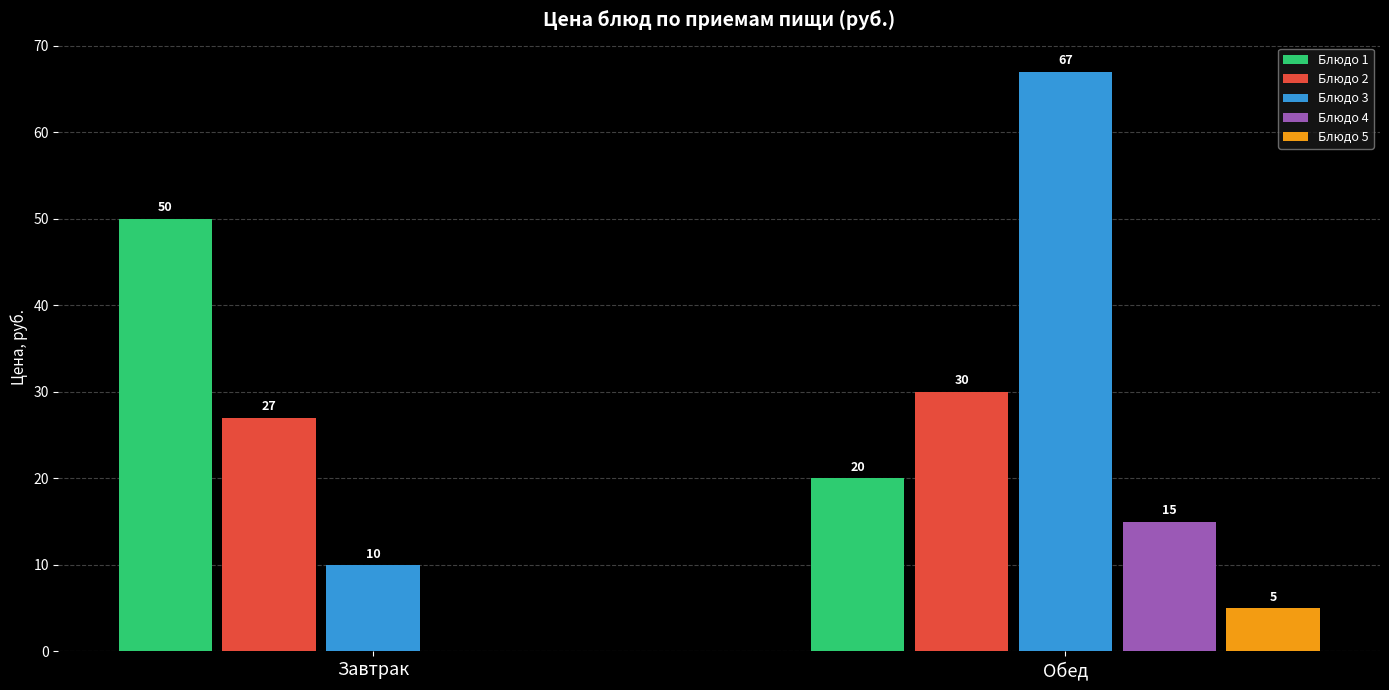

Are the bars horizontal?

No